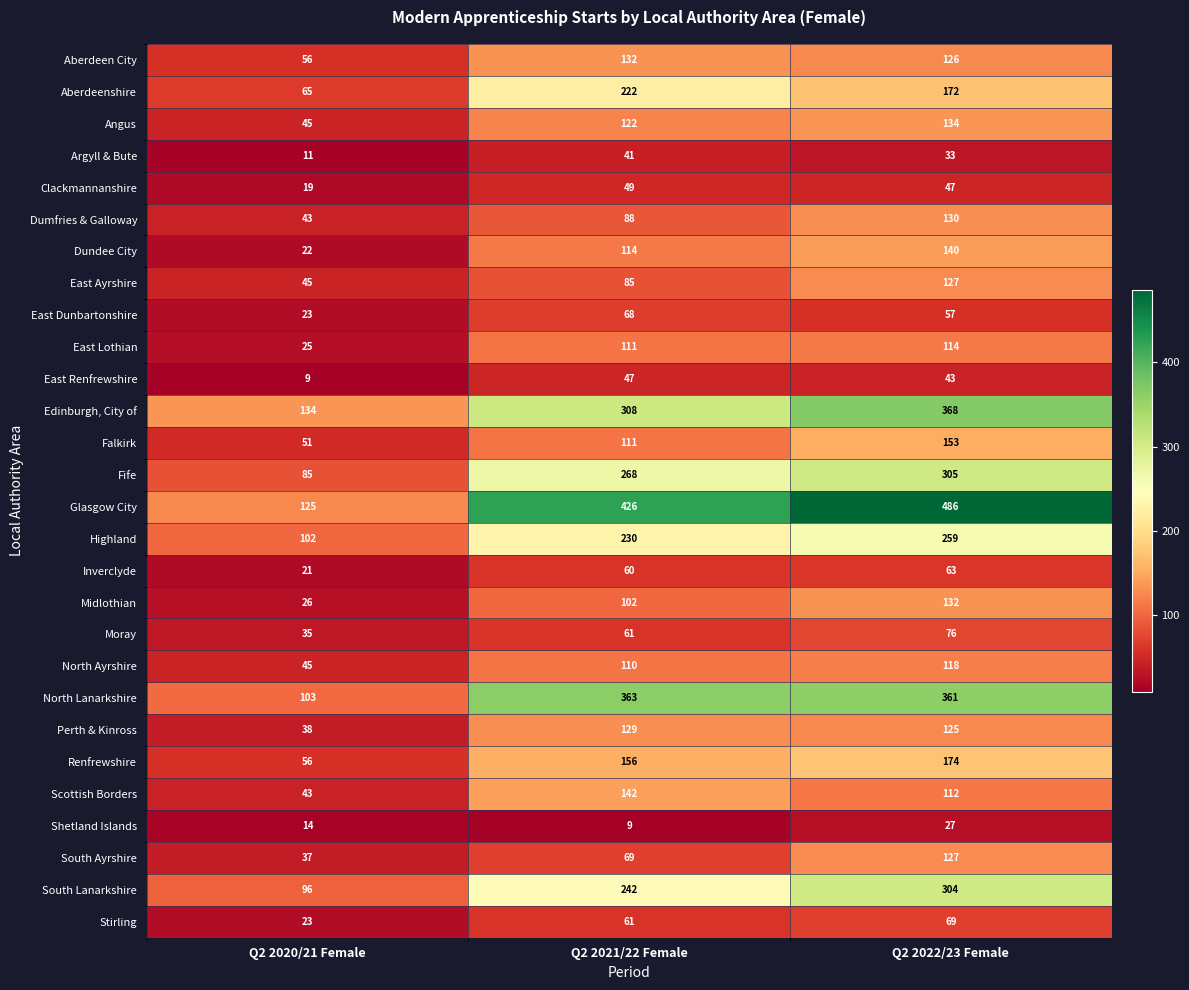

What is the smallest value displayed?

9